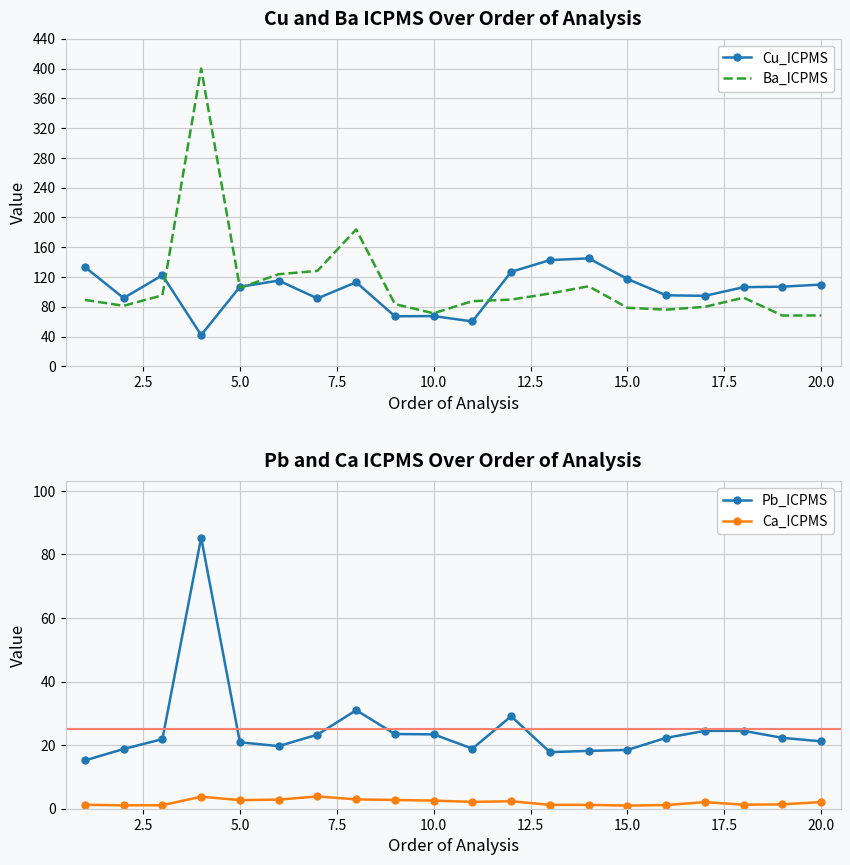

True or false: Ca_ICPMS has more than 0 points higher than both neighbors.

True